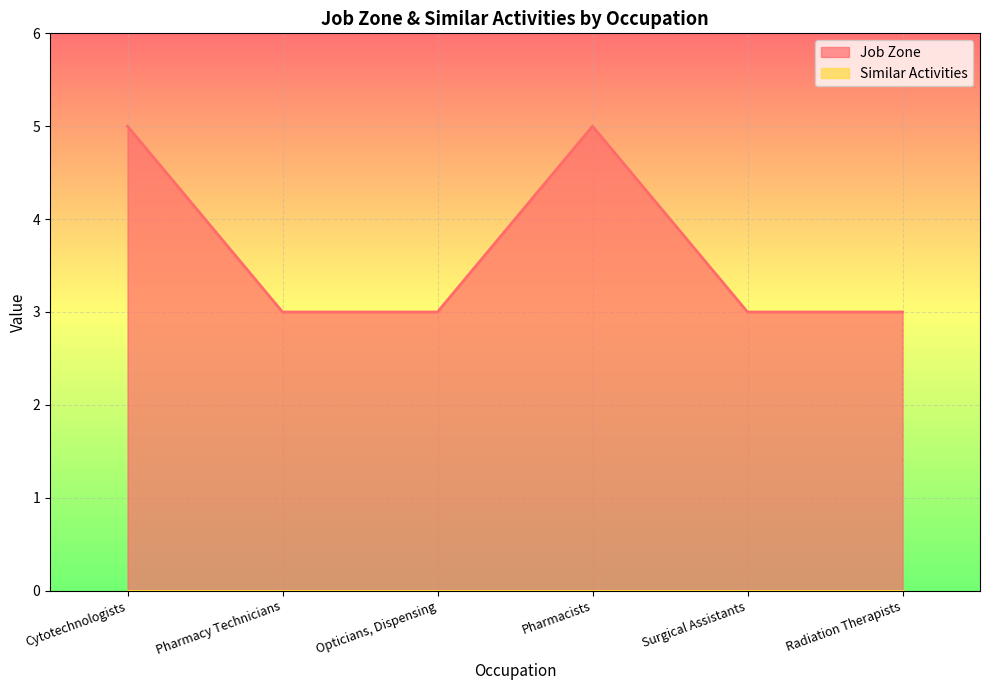

What is the value of the 4th point from the left?

5